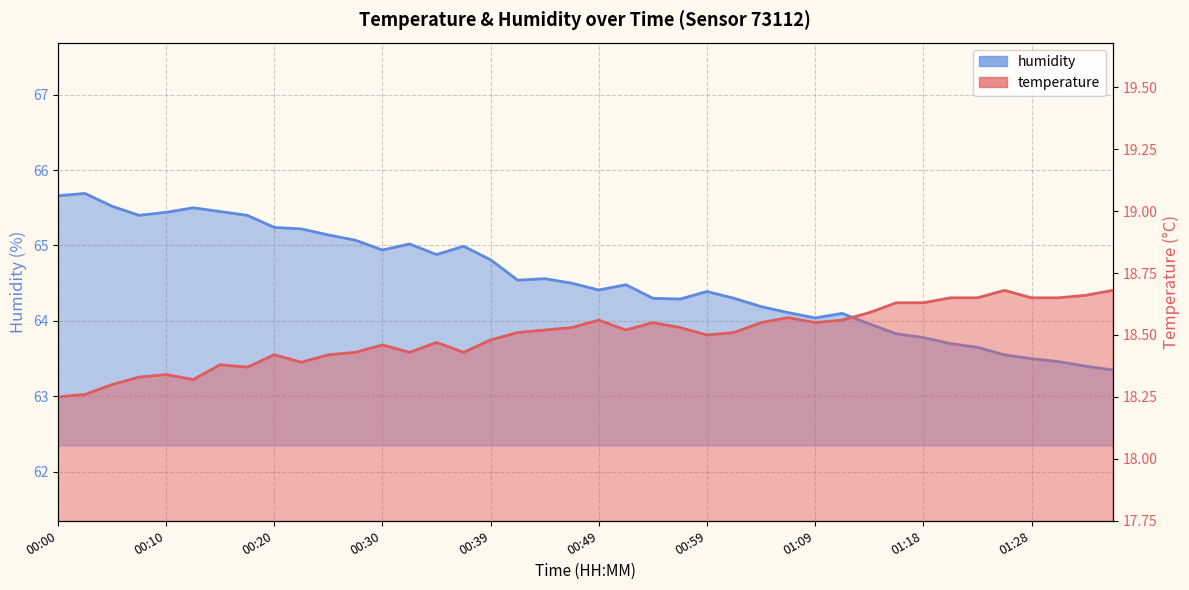

Rank the series at 15 from highest to lowest value.

humidity_line, temperature_line